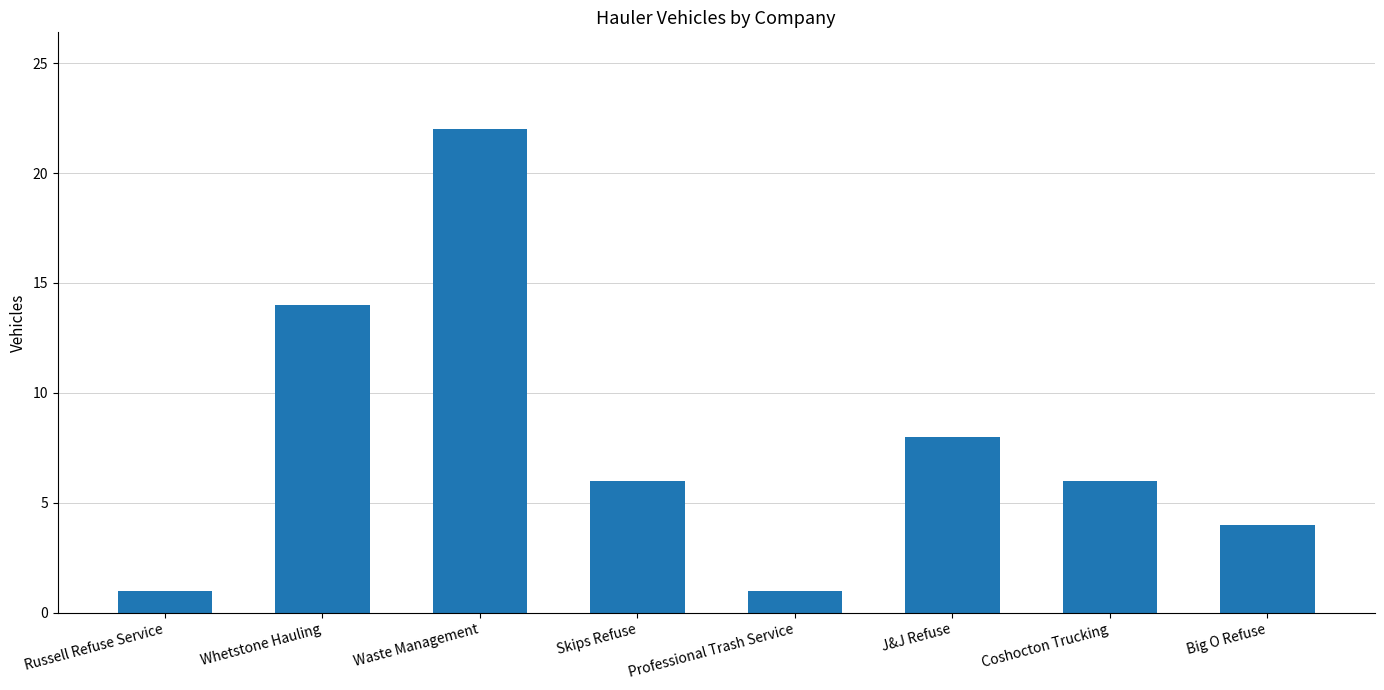

How many bars are there in total?

8